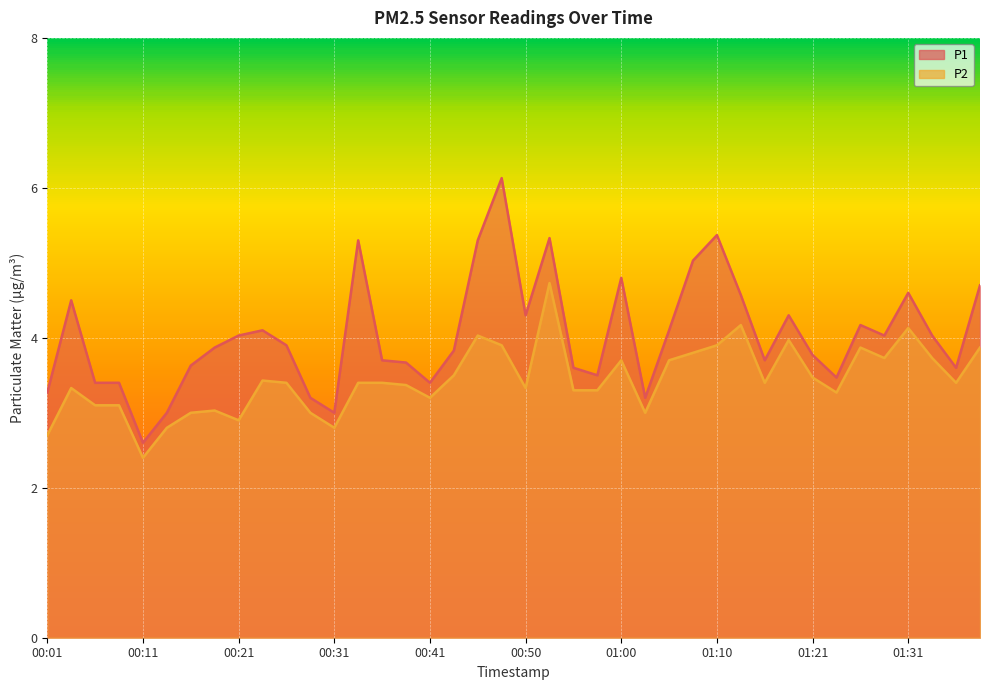

At how many categories does at least one series exceed 3?

37